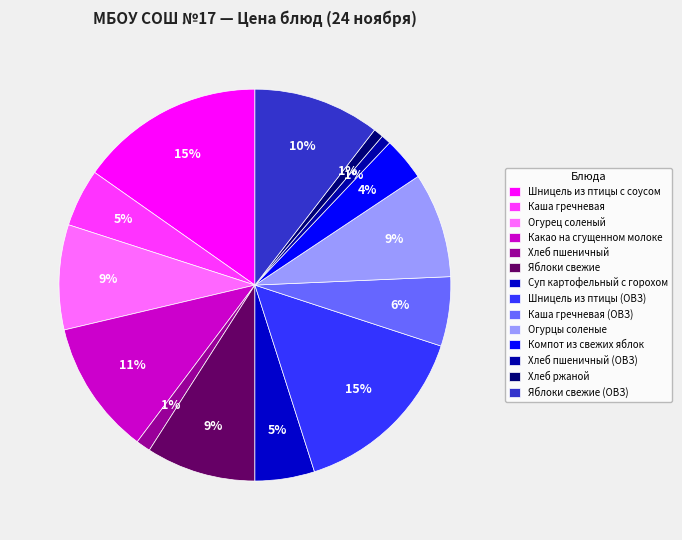

To the nearest percent, what percentage of the pie is Суп картофельный с горохом?

5%